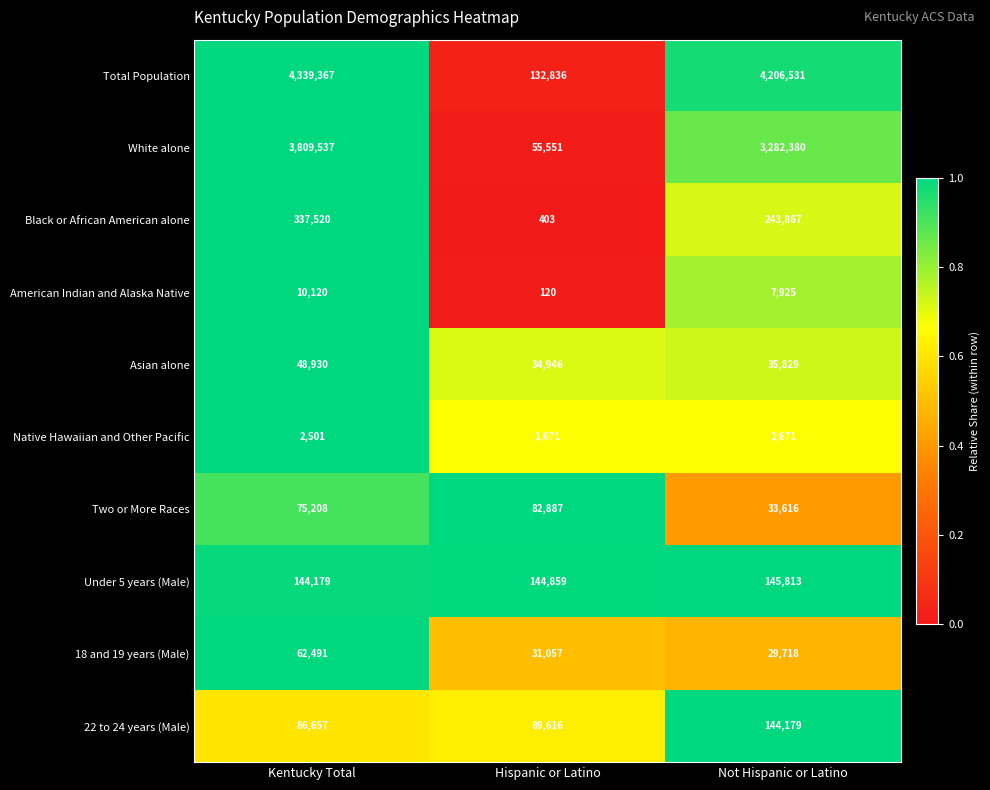

What is the total value across all series at Not Hispanic or Latino?

8131529